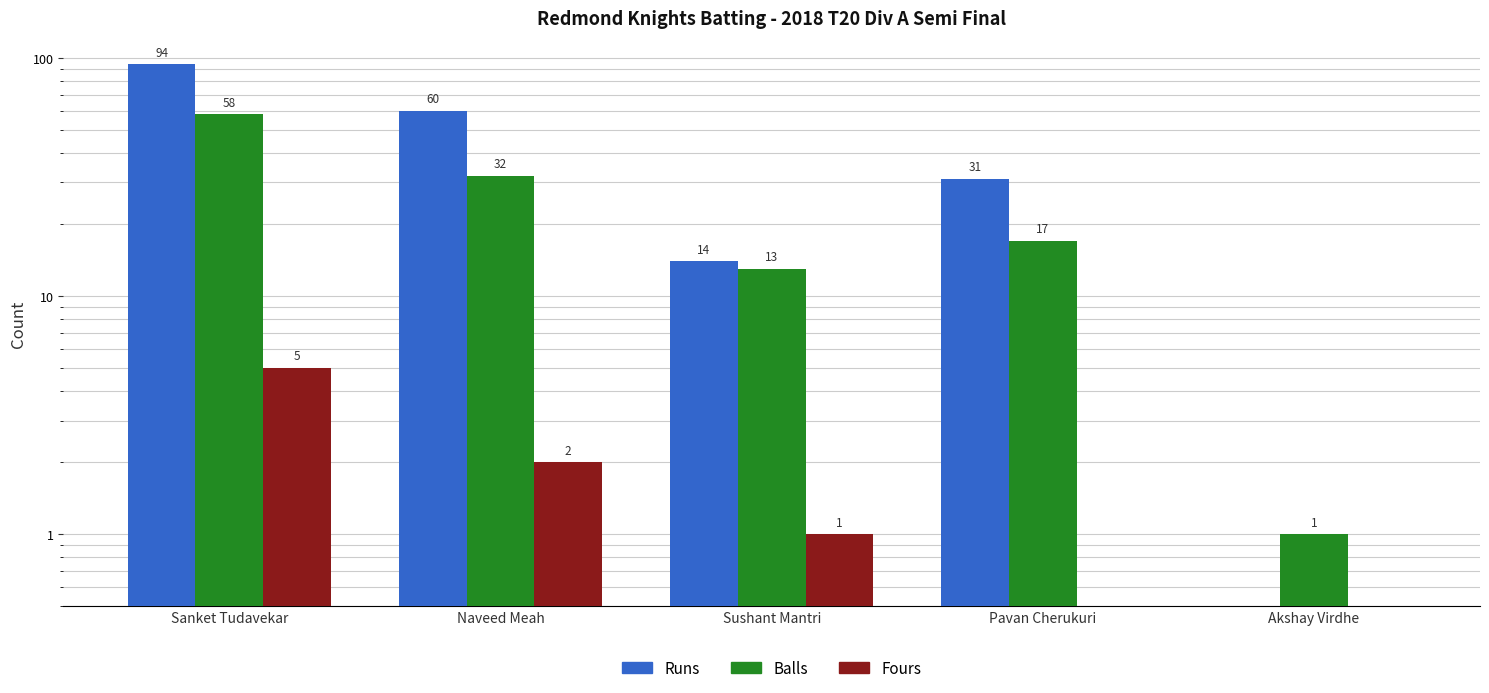

Is the value of Fours at Sanket Tudavekar greater than the value of Runs at Sushant Mantri?

No